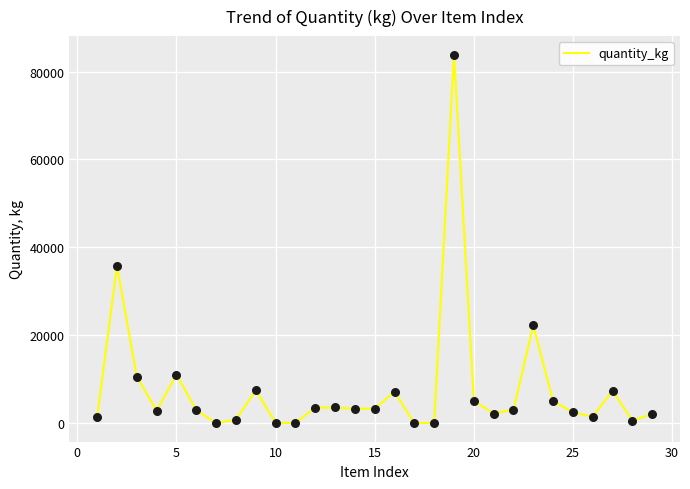

What is the maximum value shown in the chart?

83869